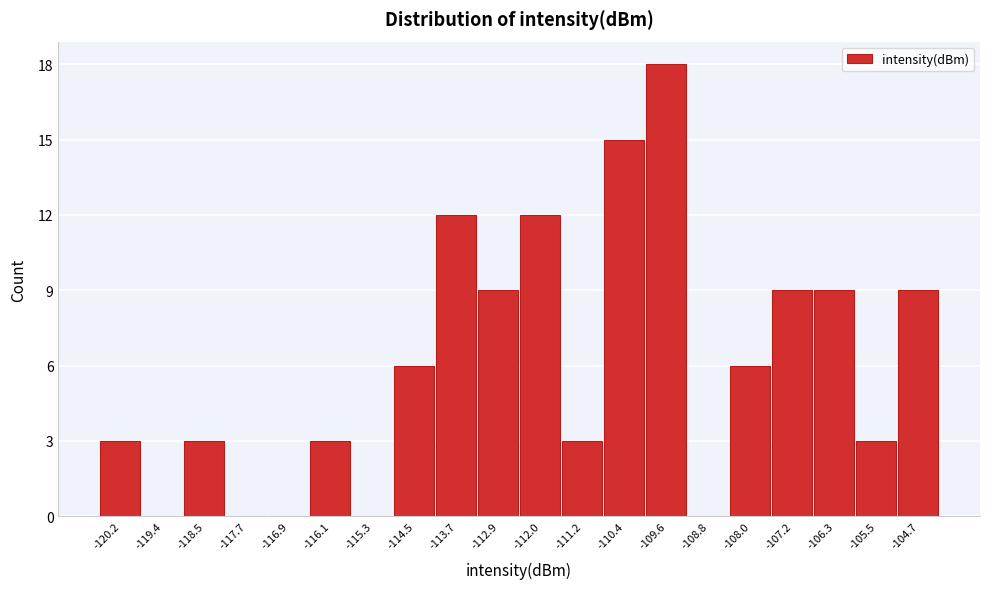

Reading left to right, extract all data points from this chart.

-120.2=3	-119.4=0	-118.5=3	-117.7=0	-116.9=0	-116.1=3	-115.3=0	-114.5=6	-113.7=12	-112.9=9	-112.0=12	-111.2=3	-110.4=15	-109.6=18	-108.8=0	-108.0=6	-107.2=9	-106.3=9	-105.5=3	-104.7=9